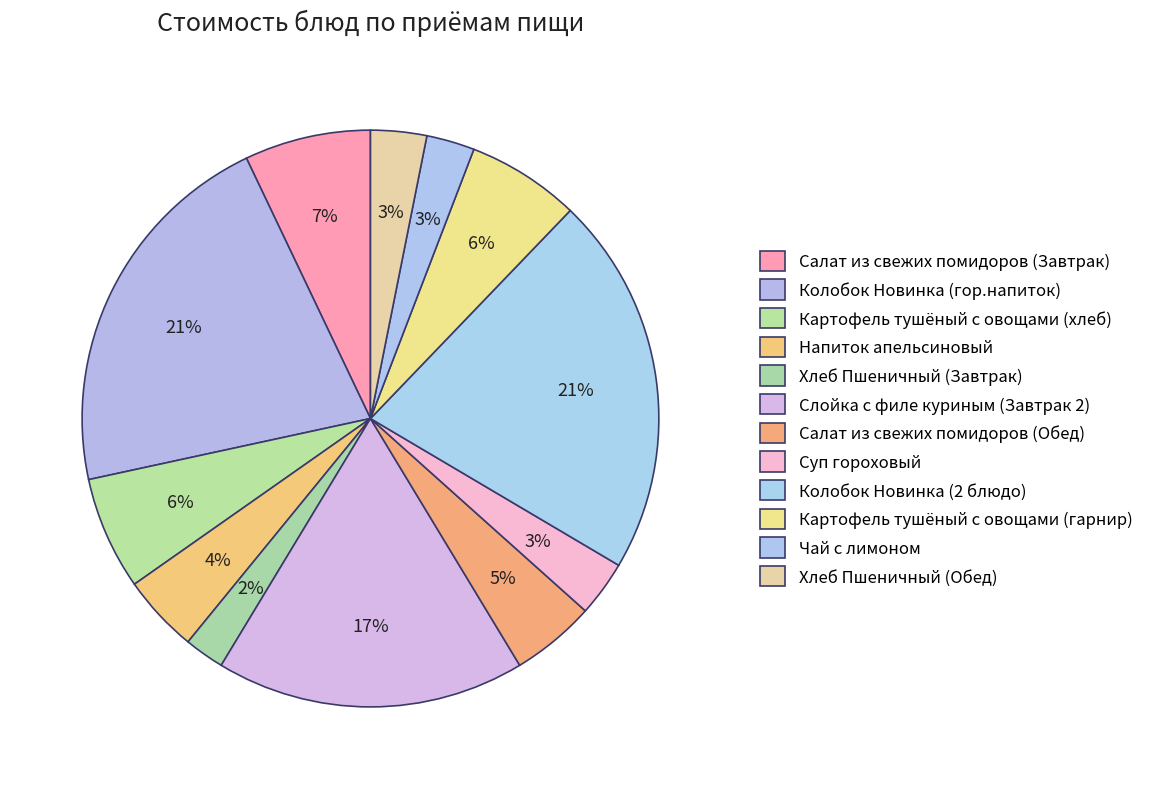

How many segments does this pie chart have?

12